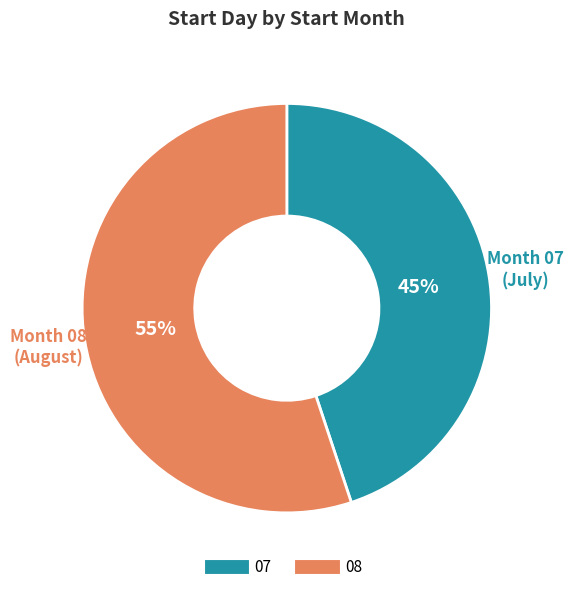

Which category accounts for the majority?

08